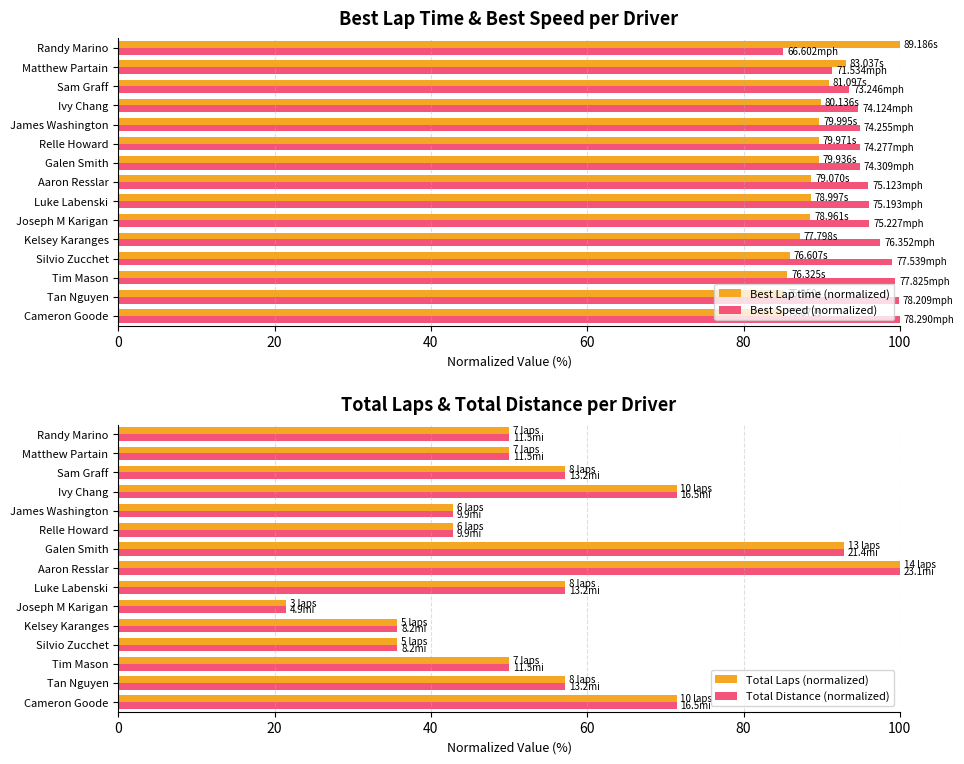

What is the sum of all Best Lap time (normalized) values?

1337.6